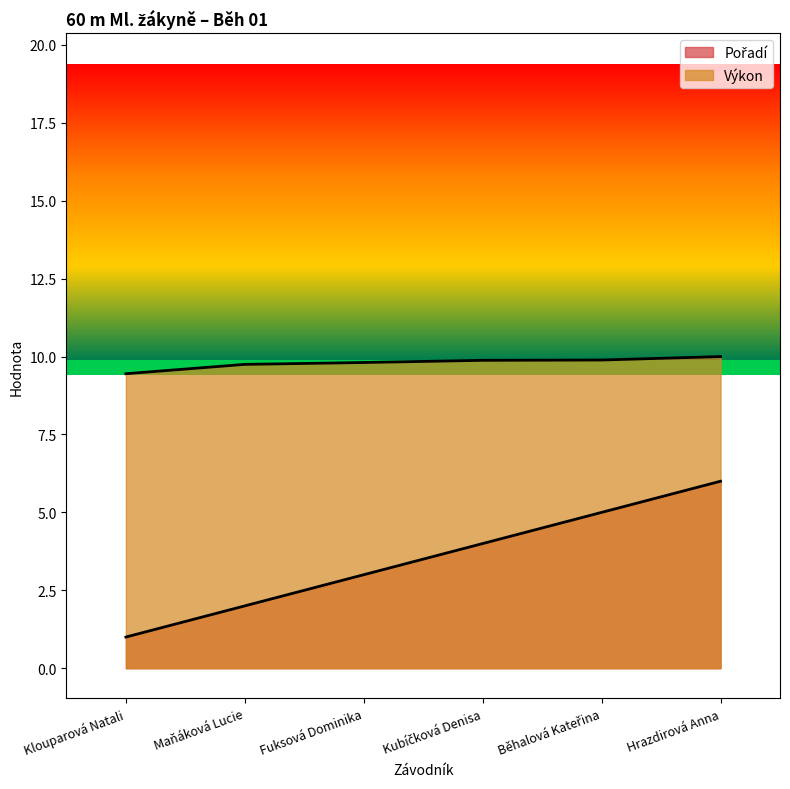

Which series changed the most between Klouparová Natali and Kubíčková Denisa?

Pořadí